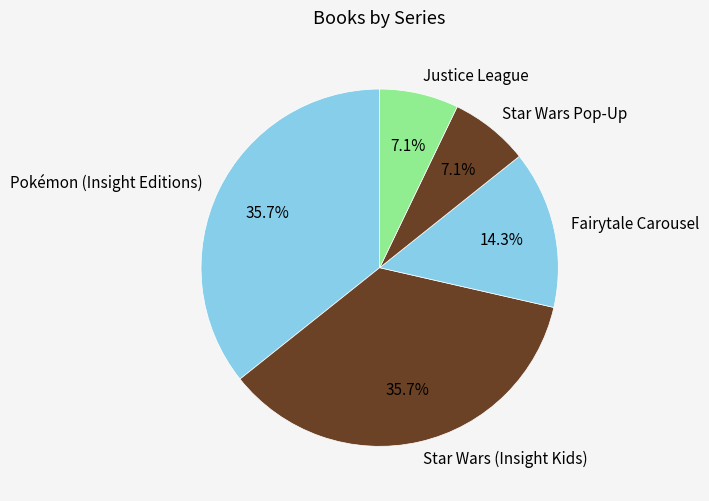

Does any single category account for the majority?

No